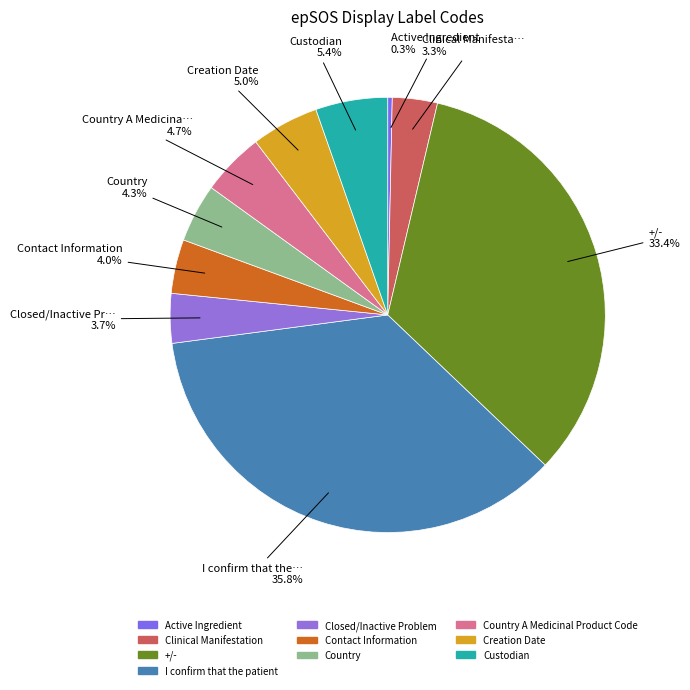

How many slices are in this pie chart?

10